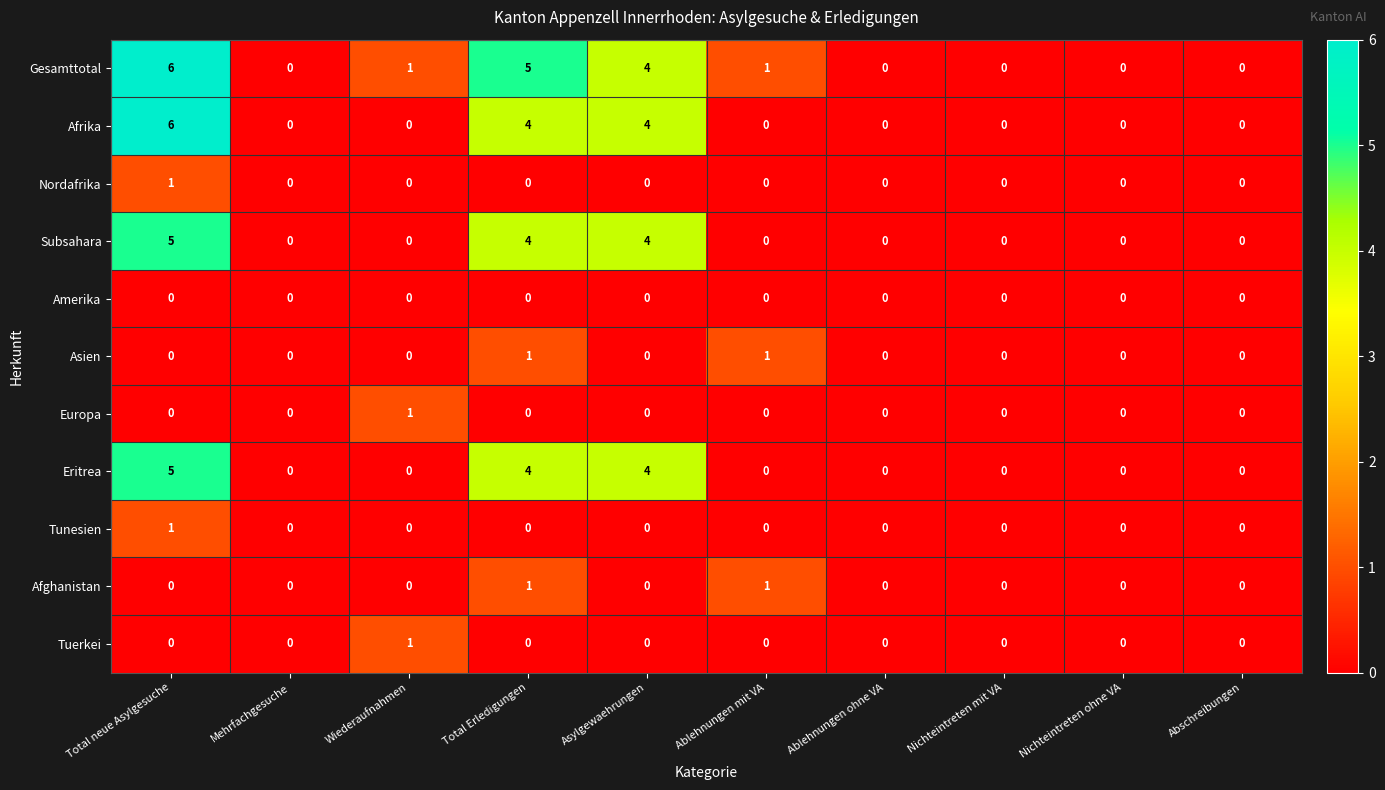

How many Afrika values are between 0 and 4?

9